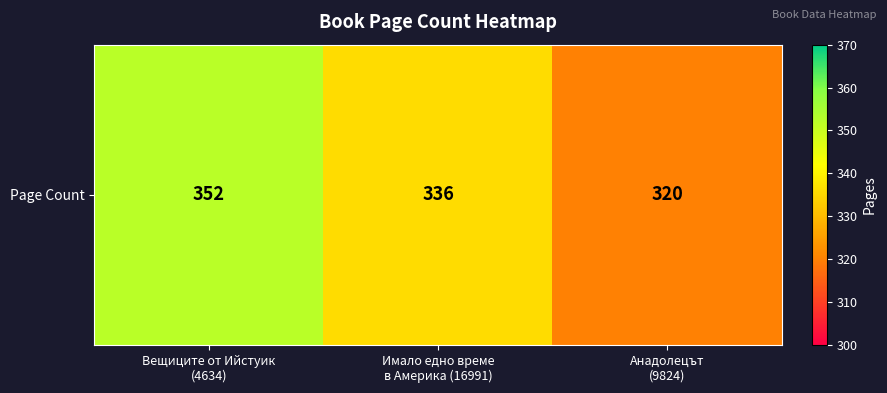

Reading left to right, extract all data points from this chart.

352	336	320